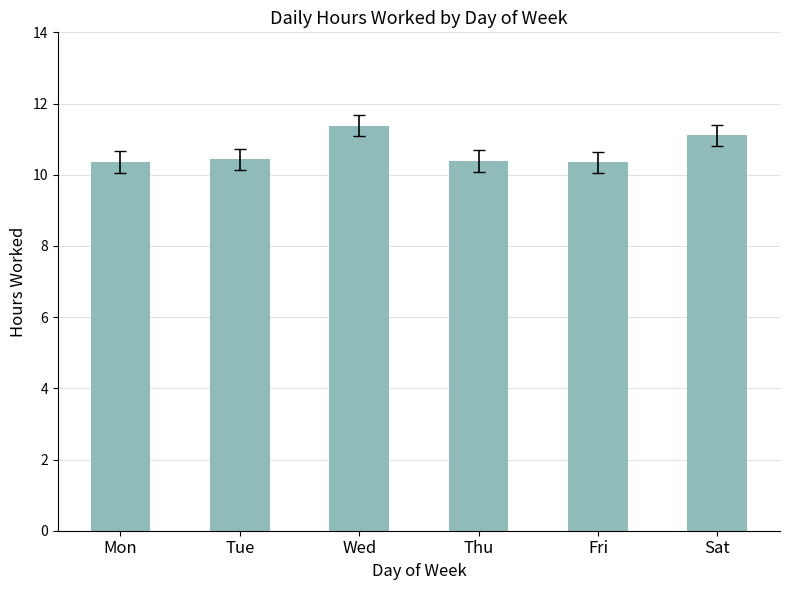

The value at Tue is 6.3. True or false?

False